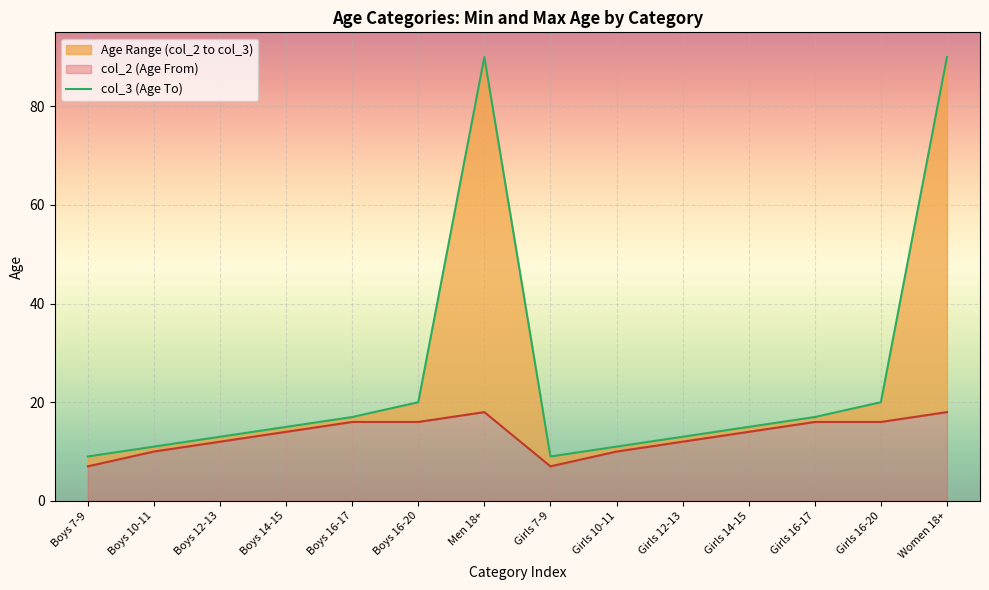

True or false: the data shows 11 at Boys 16-17.

False